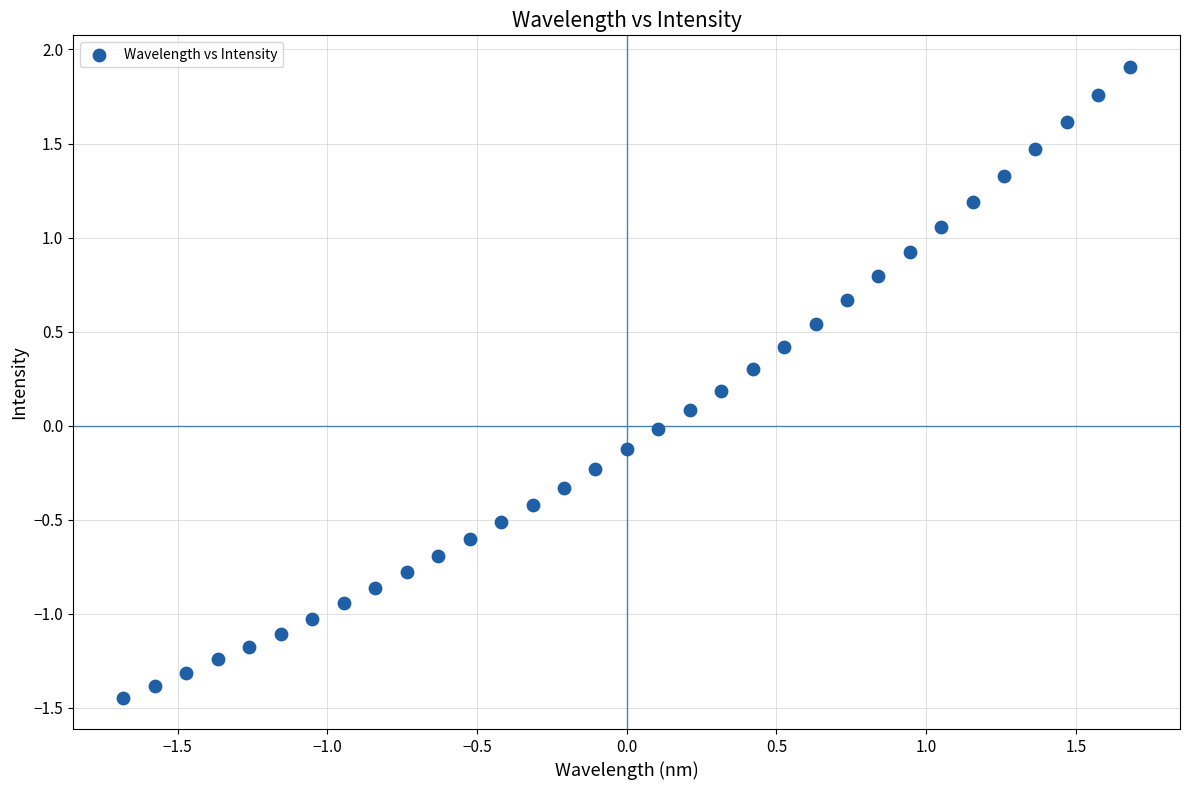

What is the range of X values (max minus min)?

3.4